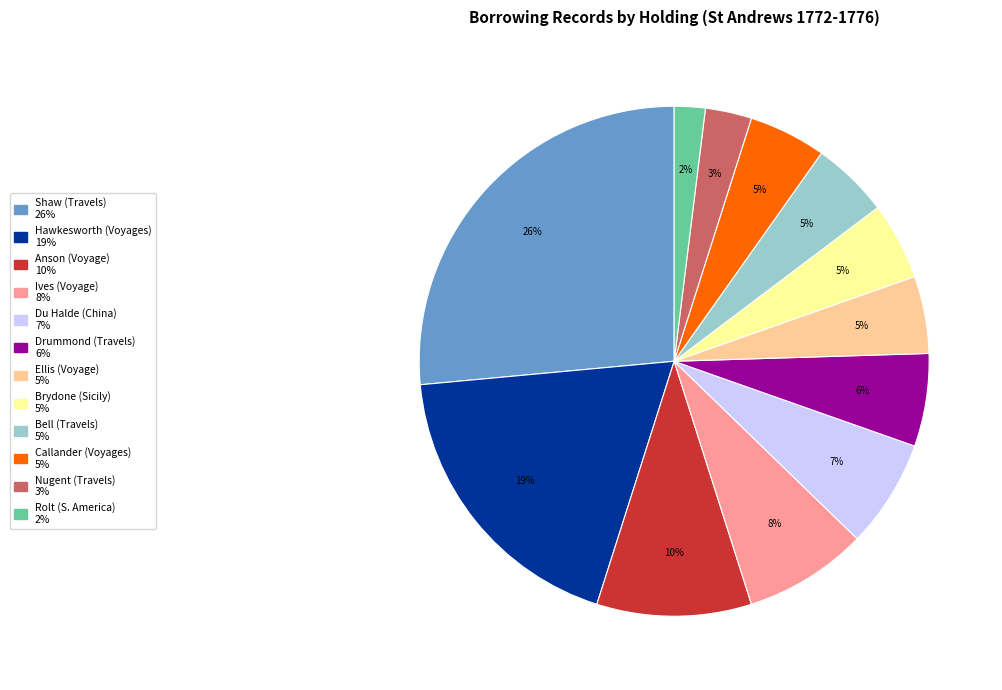

Which slice is the smallest?

Rolt (S. America)